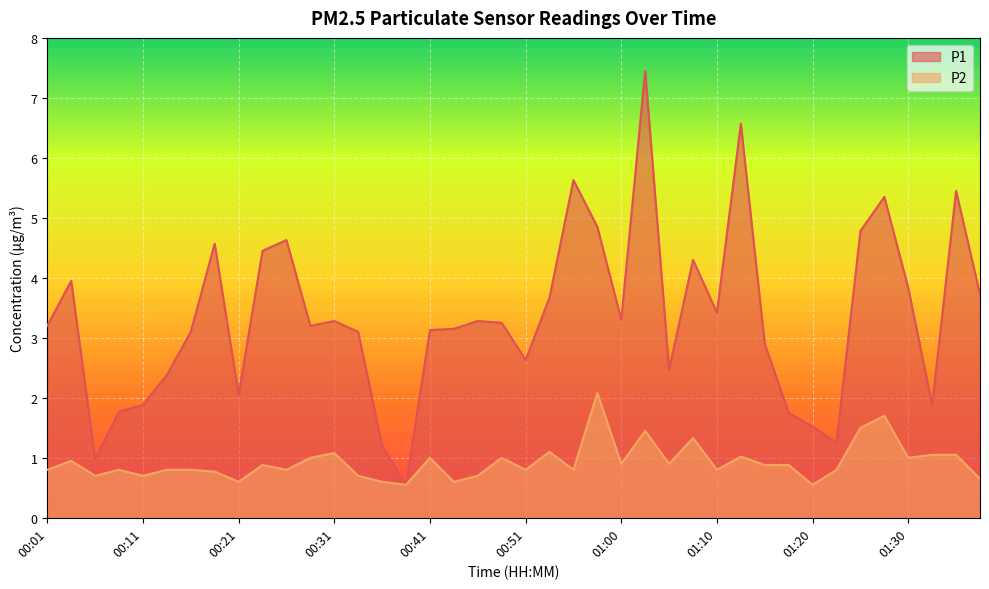

Reading left to right, what are all the values shown in this chart?

P1: 3.2	4.0	1.0	1.8	1.9	2.4	3.1	4.6	2.0	4.5	4.6	3.2	3.3	3.1	1.2	0.6	3.1	3.1	3.3	3.2	2.6	3.7	5.6	4.8	3.3	7.5	2.5	4.3	3.4	6.6	2.9	1.8	1.5	1.2	4.8	5.3	3.8	1.9	5.5	3.7
P2: 0.8	0.9	0.7	0.8	0.7	0.8	0.8	0.8	0.6	0.9	0.8	1.0	1.1	0.7	0.6	0.6	1.0	0.6	0.7	1.0	0.8	1.1	0.8	2.1	0.9	1.4	0.9	1.3	0.8	1.0	0.9	0.9	0.6	0.8	1.5	1.7	1.0	1.1	1.1	0.7